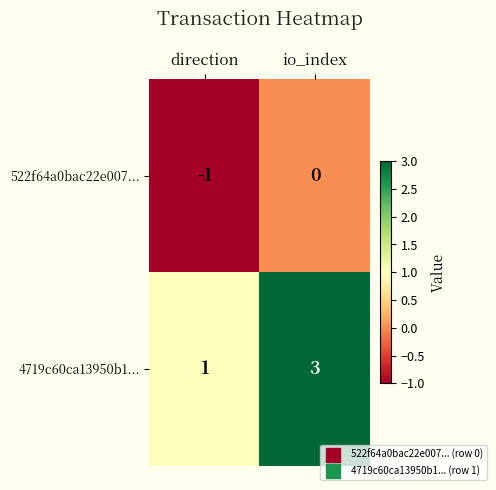

Which series has the widest spread of values?

4719c60ca13950b1...